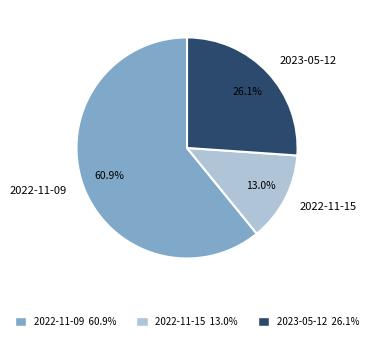

Does 2022-11-15 account for over 50% of the chart?

No